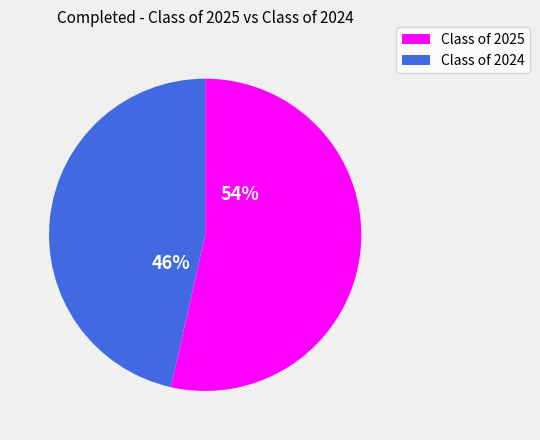

What percentage is the Class of 2025 slice, to the nearest percent?

54%